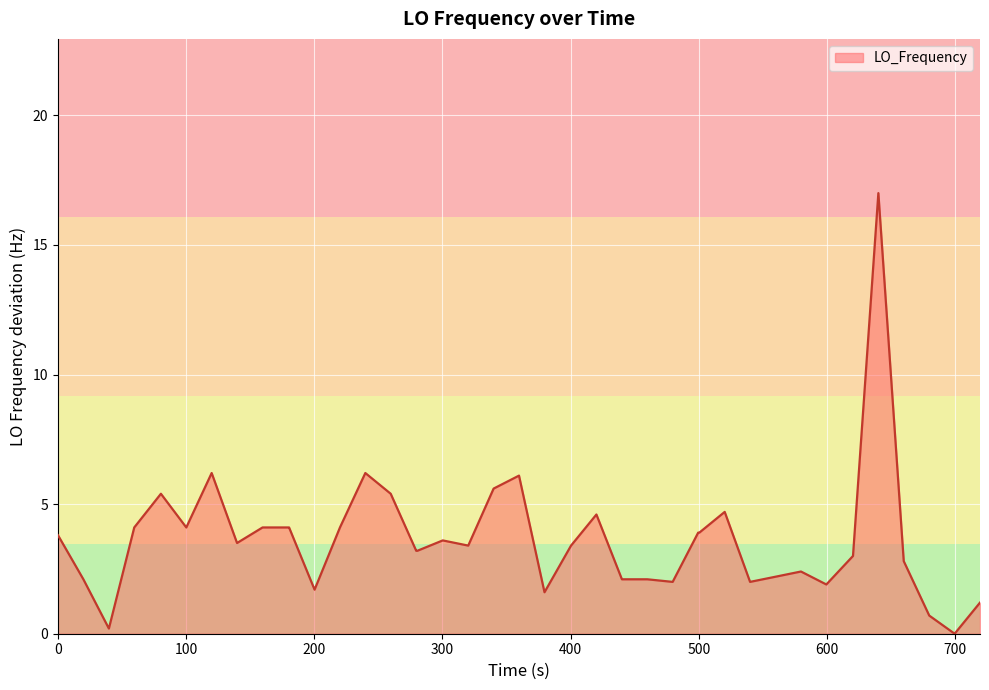

What is the difference between the maximum and minimum values?

17.0